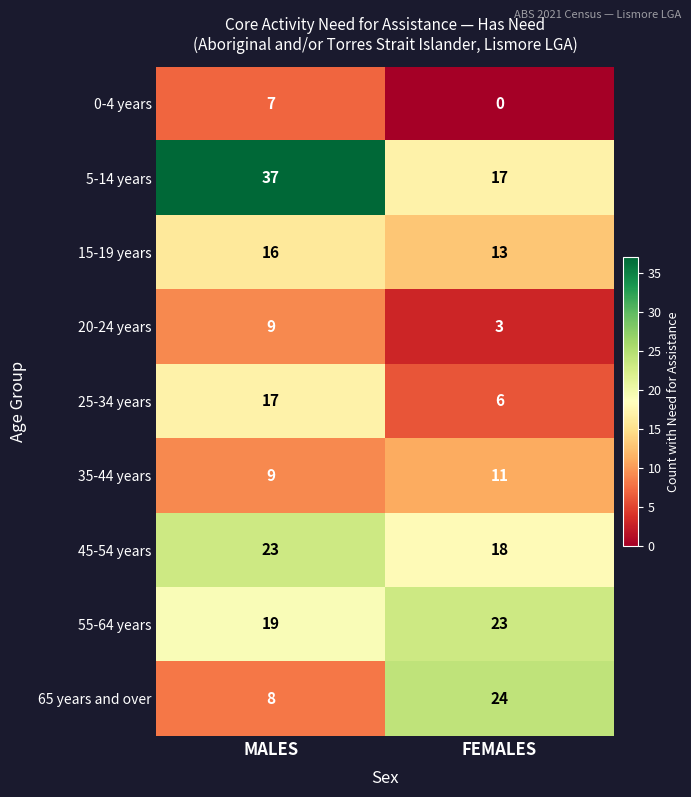

Is it true that 55-64 years equals 6 at FEMALES?

False